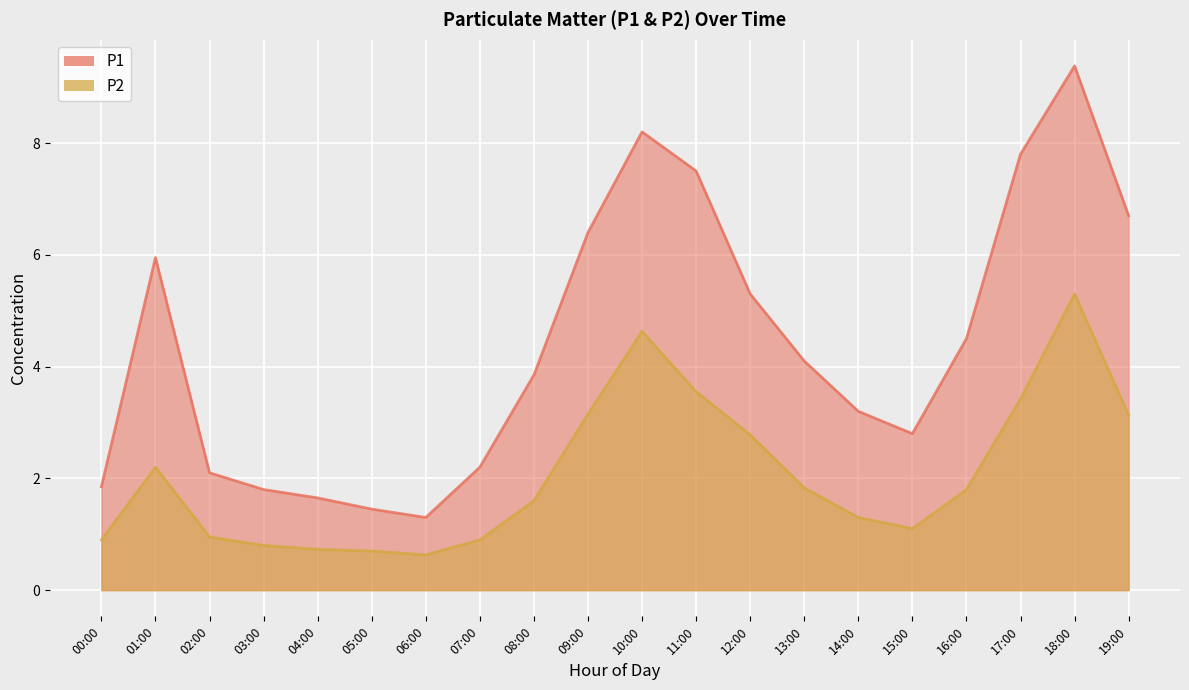

What are all the series names shown in the legend?

P1, P2